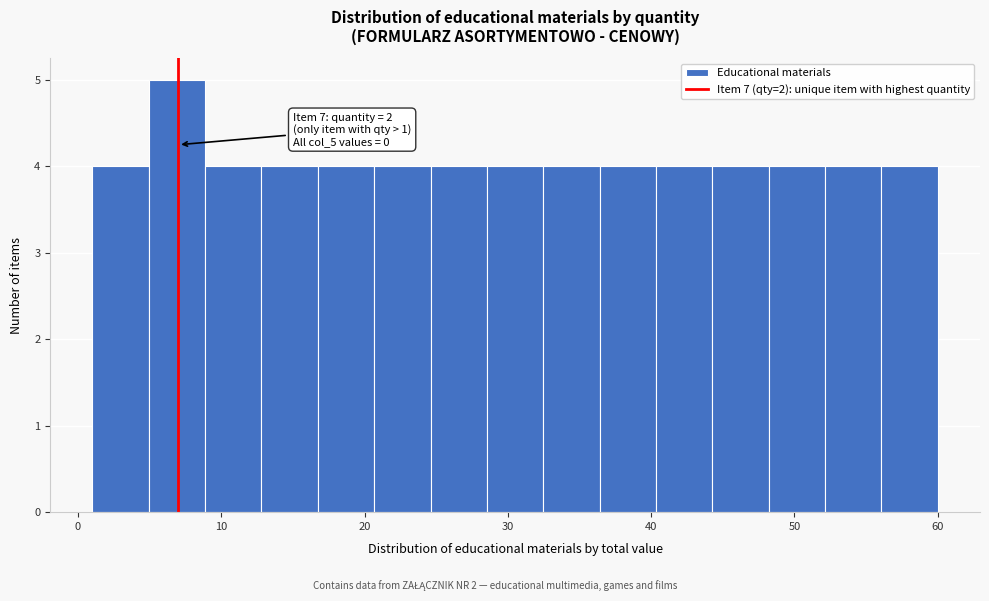

Read against the x-axis, roughly where is the centre of the tallest bar?

7